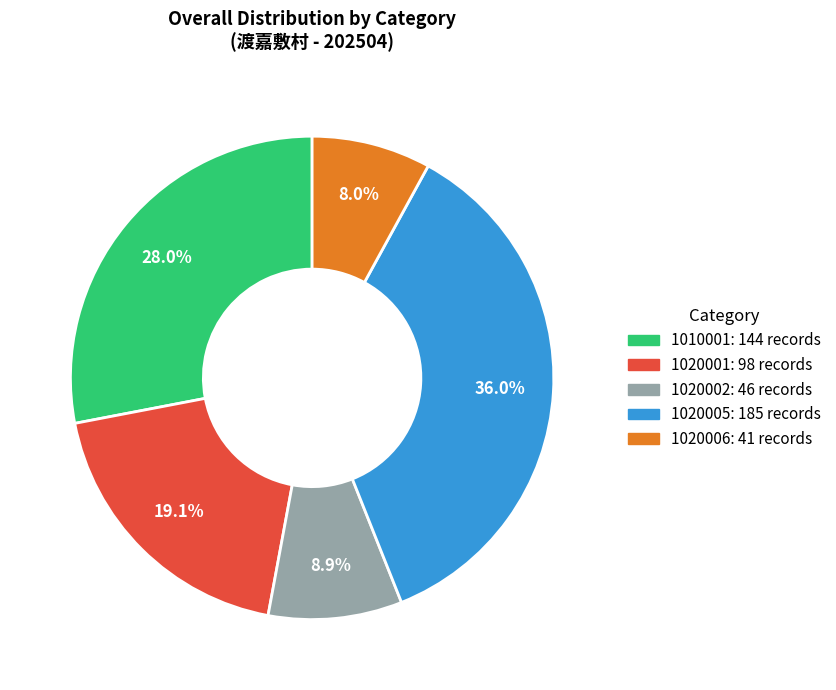

The 1010001 slice represents 41% of the pie. True or false?

False